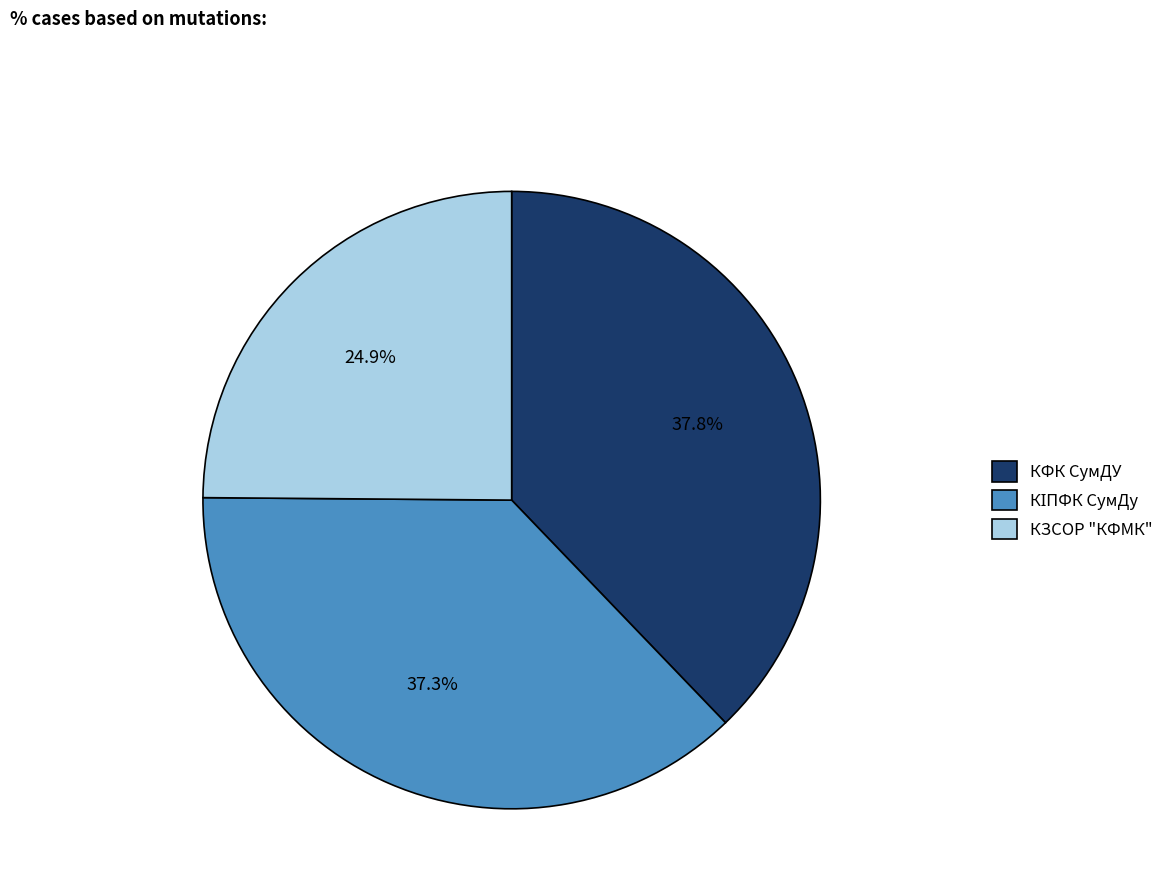

Combined, what portion of the pie is КФК СумДУ and КЗСОР "КФМК"?

62.7%